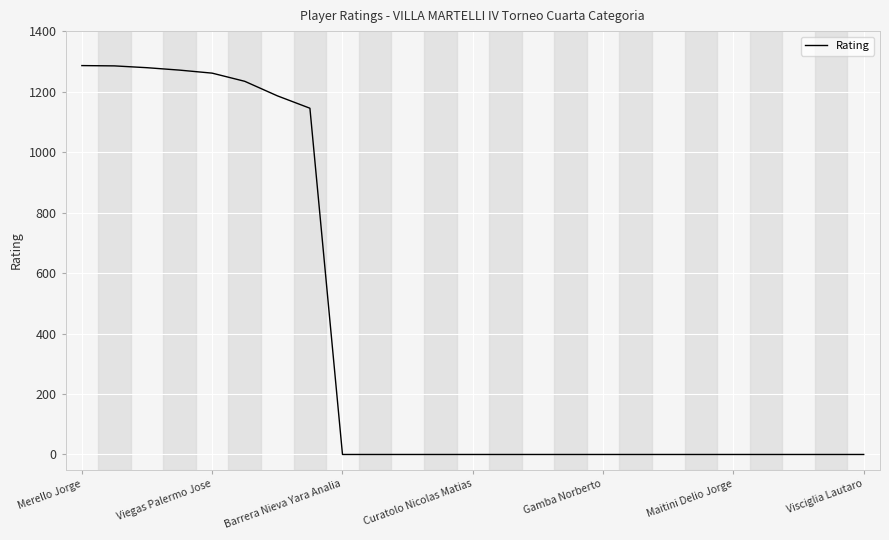

What is the maximum value shown in the chart?

1286